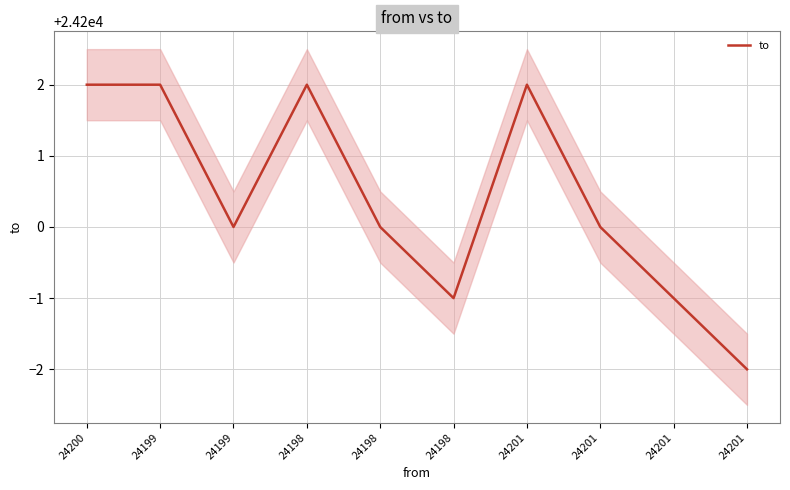

Does the chart have visible grid lines?

Yes